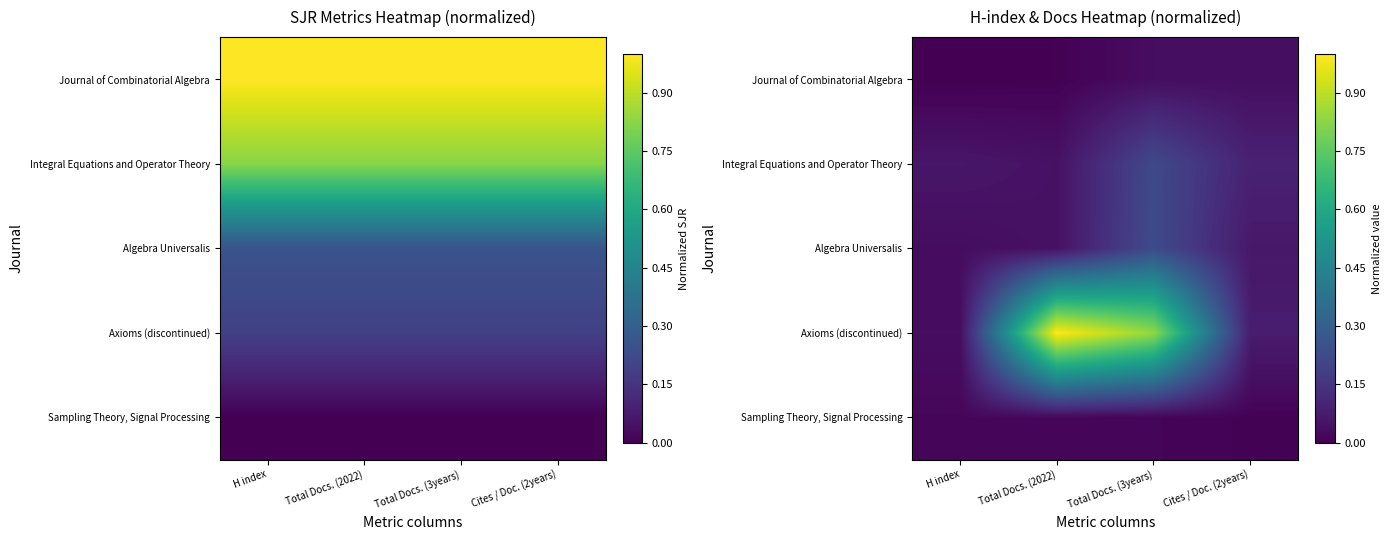

Rank the series by their maximum value, from lowest to highest.

Sampling Theory, Signal Processing, Journal of Combinatorial Algebra, Integral Equations and Operator Theory, Algebra Universalis, Axioms (discontinued)